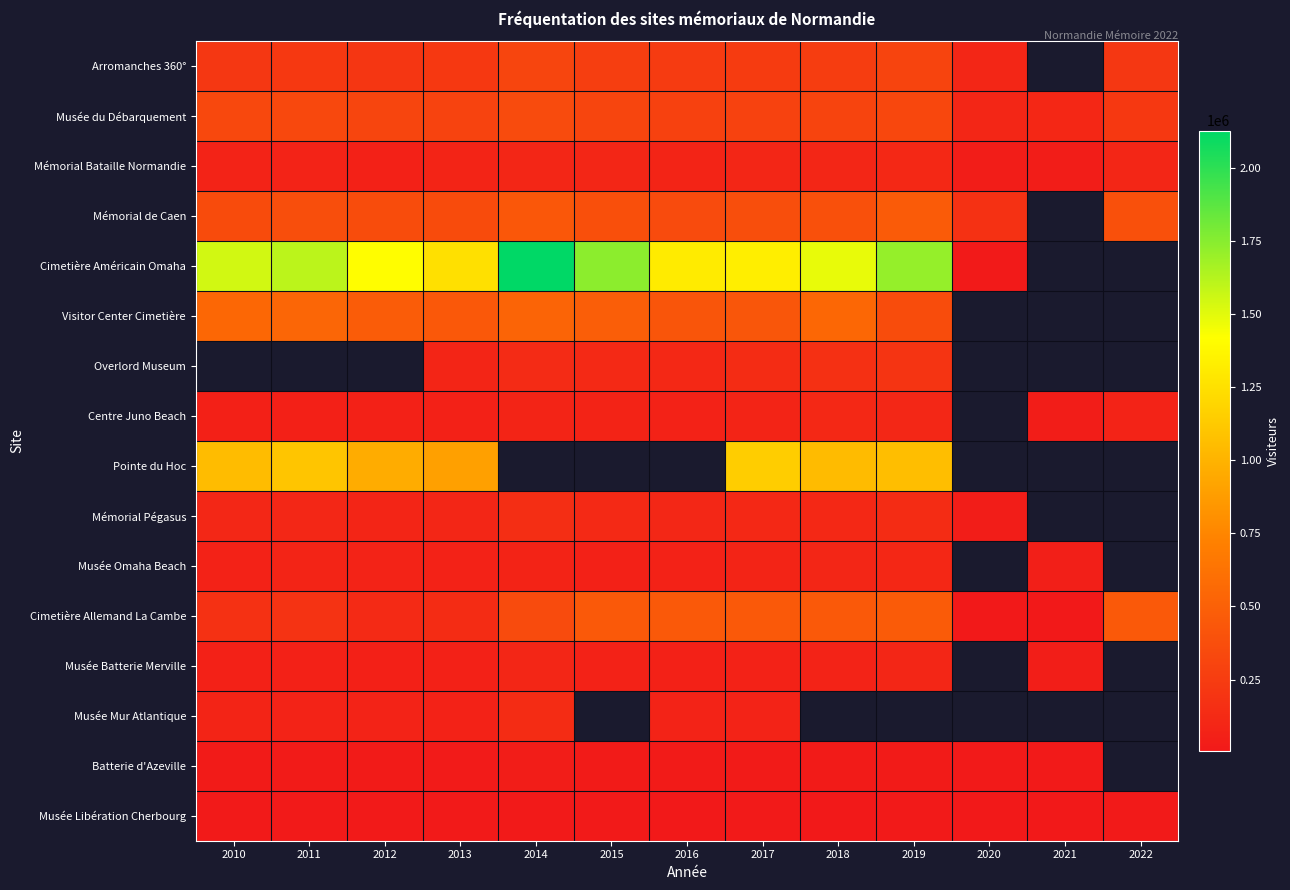

Which series changed the most between 2013 and 2019?

Cimetière Américain Omaha